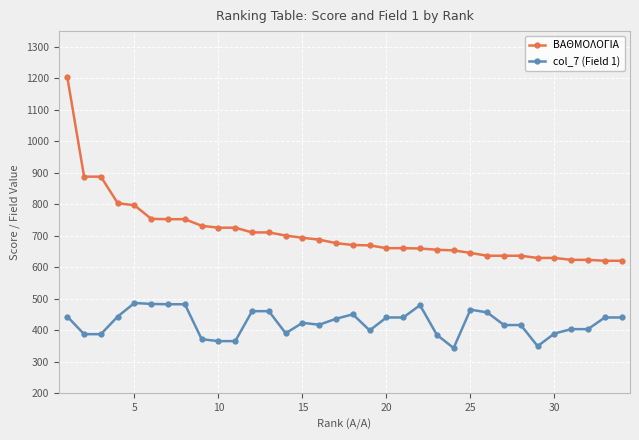

True or false: ΒΑΘΜΟΛΟΓΙΑ and col_7 (Field 1) intersect in this chart.

False